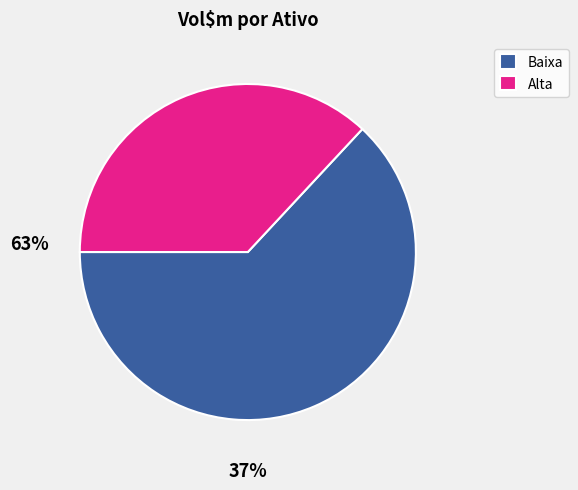

Rank the categories by value from highest to lowest.

Baixa, Alta